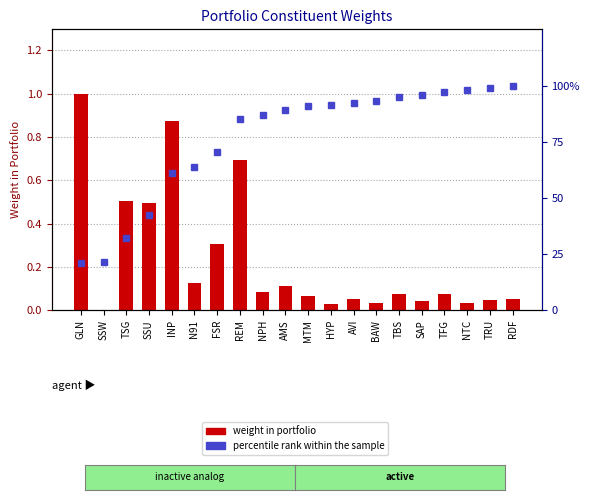

Is the value of Weight in Portfolio at SSW greater than the value of percentile rank within the sample at N91?

No